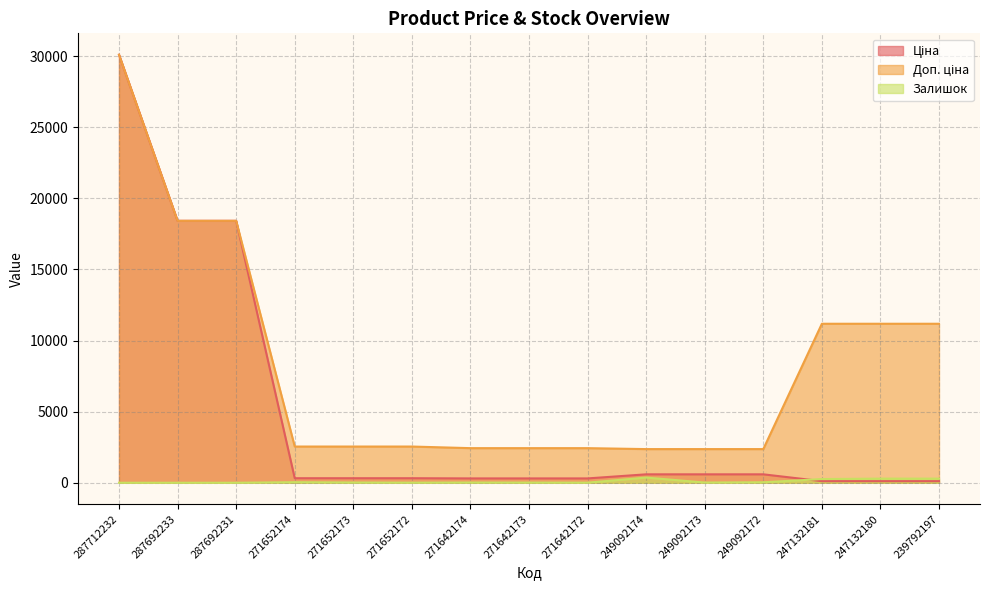

Is it true that Залишок equals 7.5 at 271642172?

False